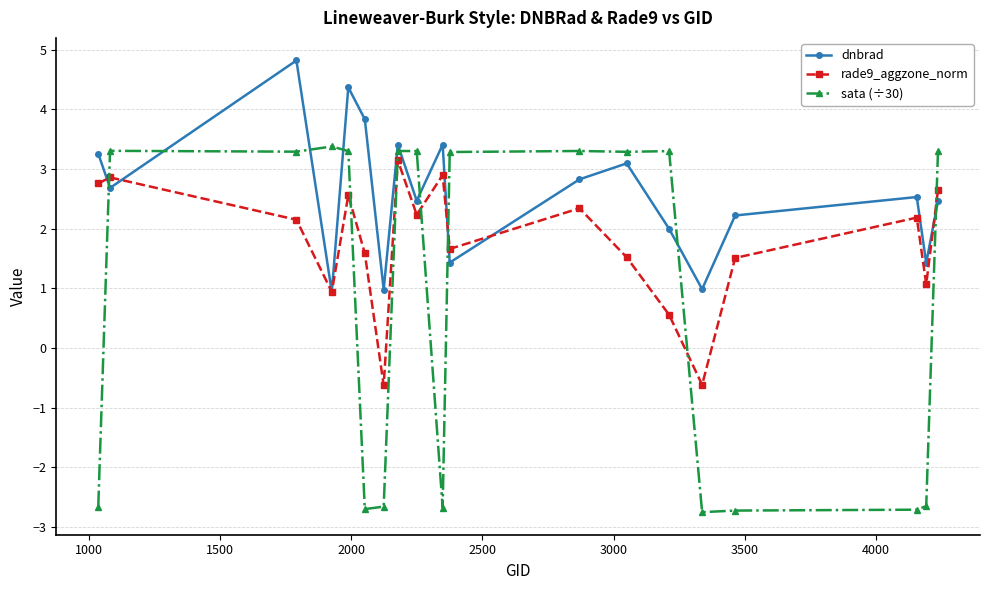

In dnbrad, how many points are lower than both neighbors (excluding endpoints)?

7